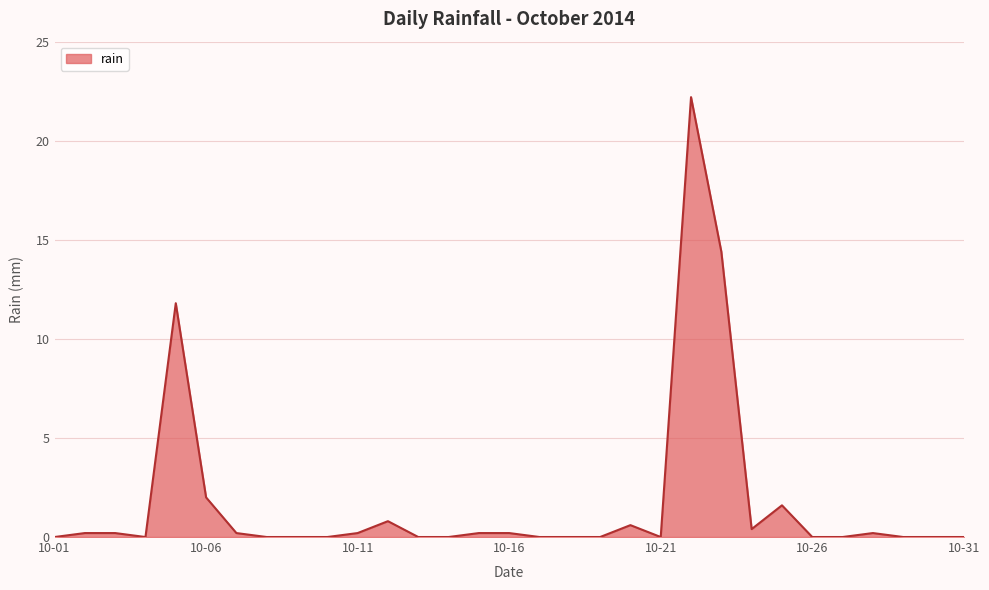

What is the greatest value displayed?

22.2